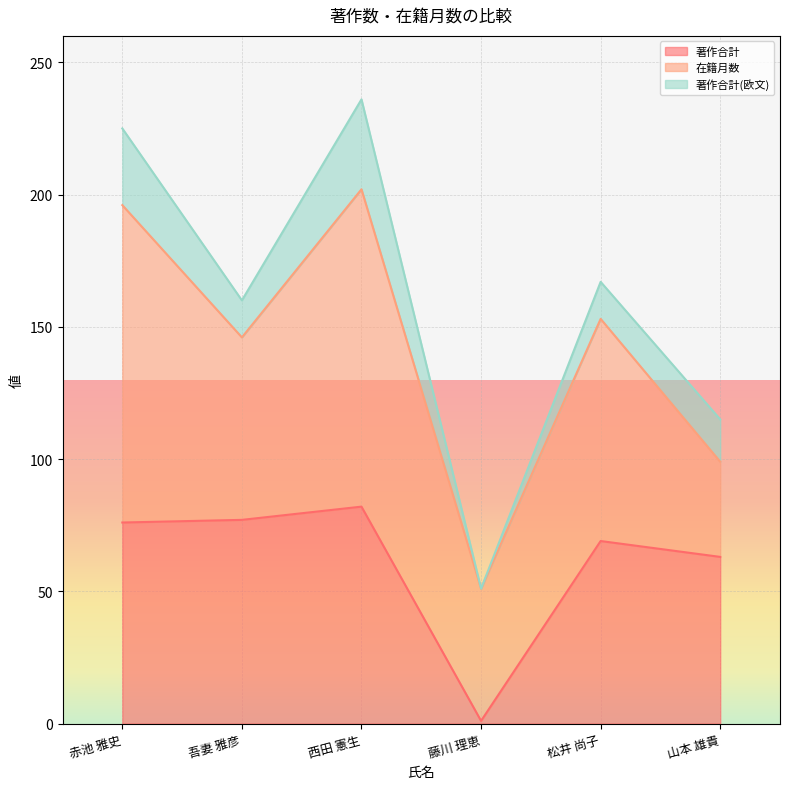

Reading right to left, list all the values displayed in this chart.

著作合計: 63	69	1	82	77	76
在籍月数: 36	84	50	120	69	120
著作合計(欧文): 16	14	0	34	14	29